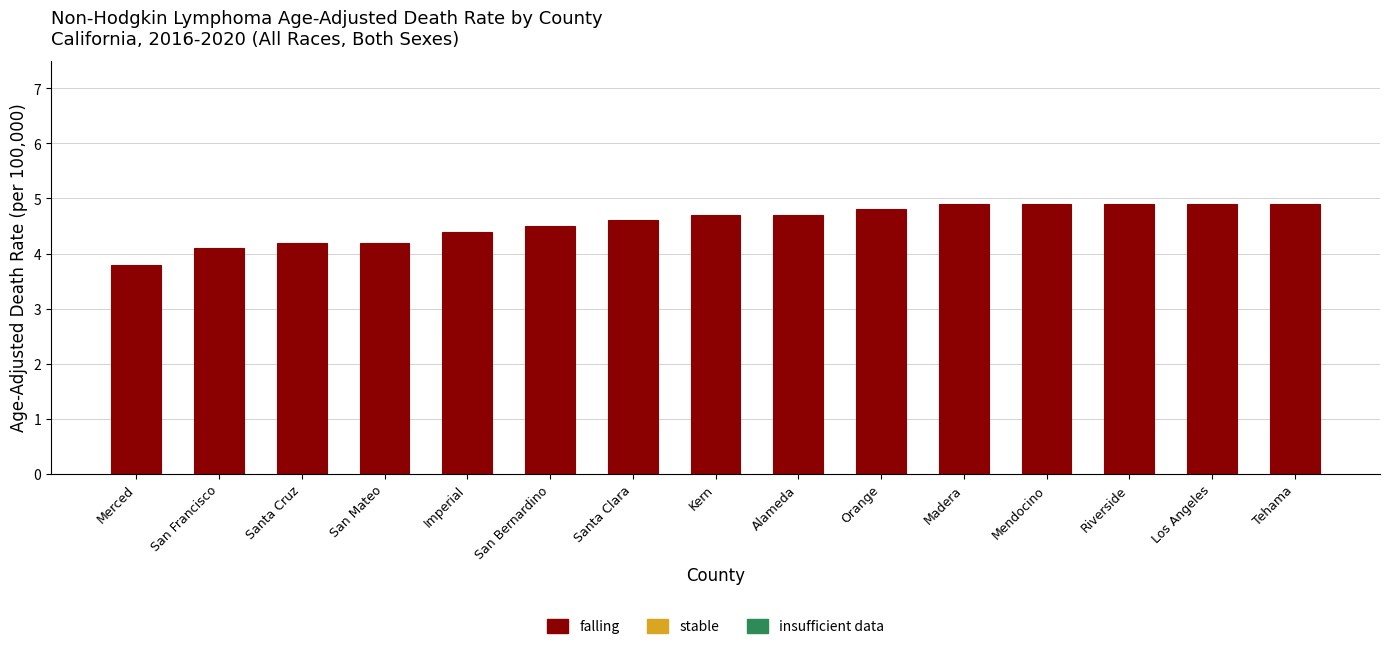

Reading left to right, list all the values displayed in this chart.

3.8	4.1	4.2	4.2	4.4	4.5	4.6	4.7	4.7	4.8	4.9	4.9	4.9	4.9	4.9